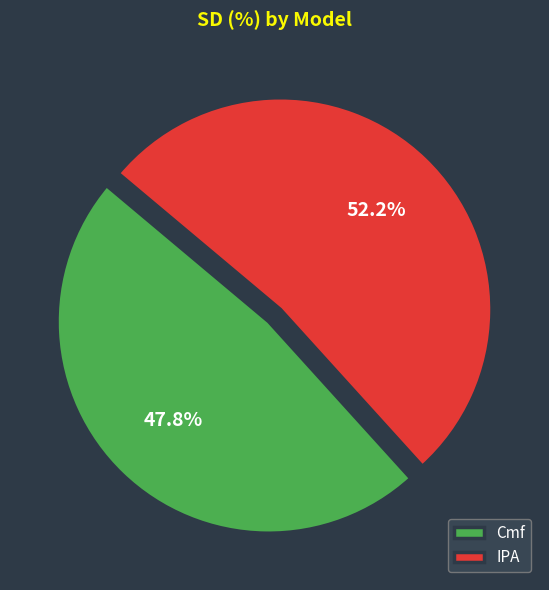

To the nearest percent, what portion does Cmf represent?

48%